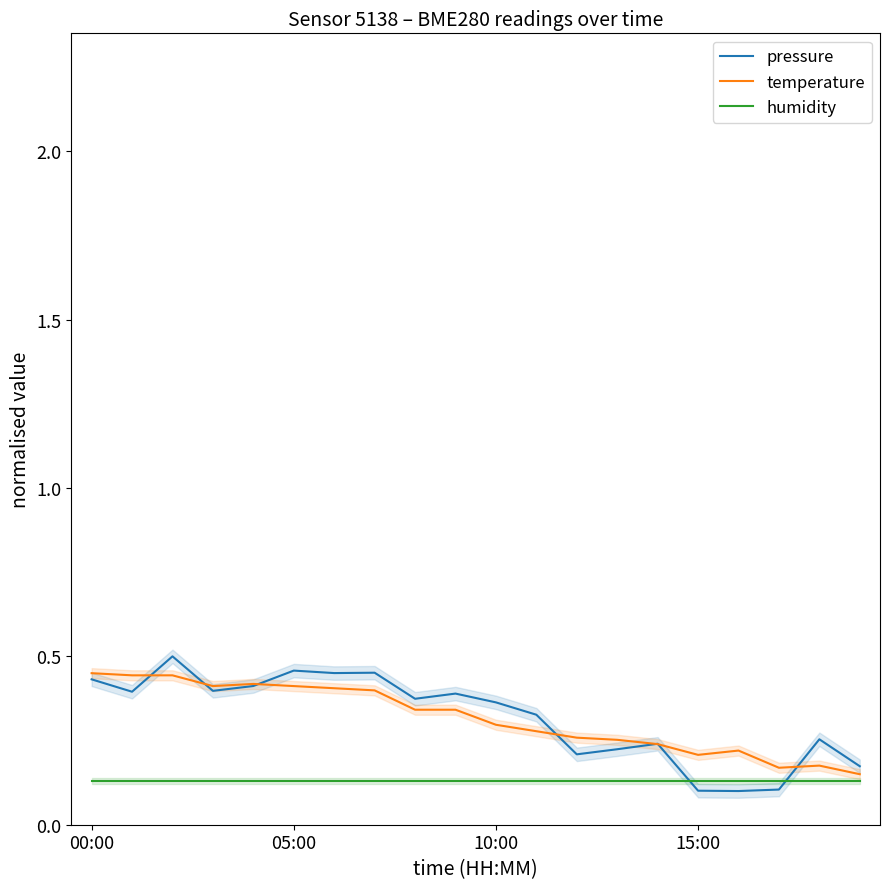

True or false: humidity has more than 0 interior local peaks.

False